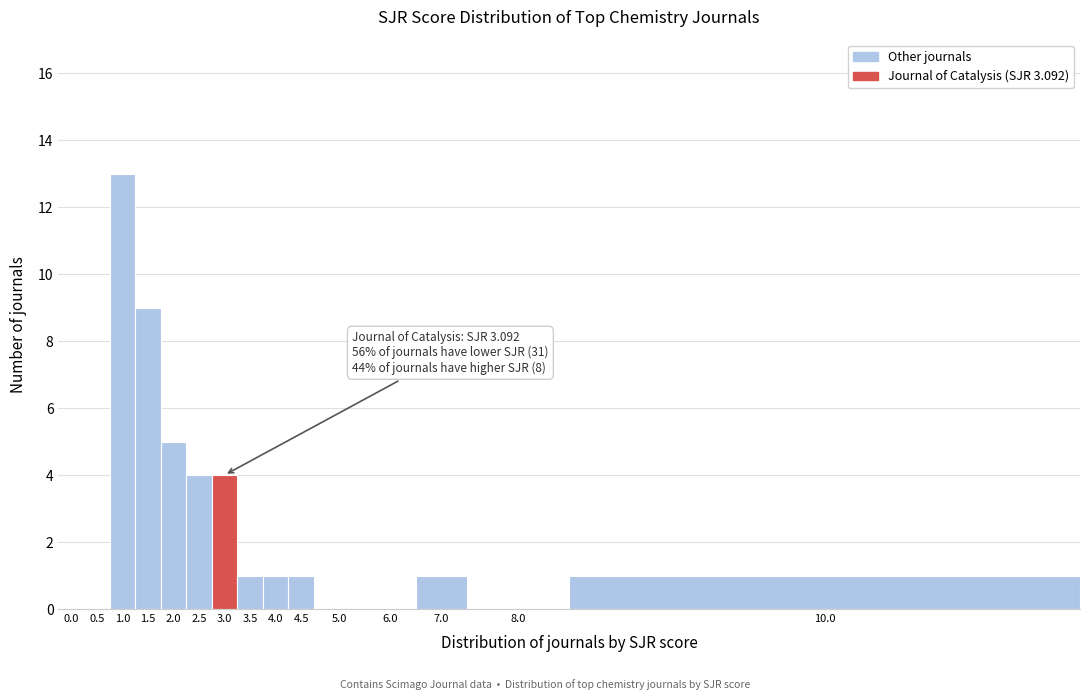

Reading left to right, what are all the values shown in this chart?

0.0=0	0.5=0	1.0=13	1.5=9	2.0=5	2.5=4	3.0=4	3.5=1	4.0=1	4.5=1	5.0=0	6.0=0	7.0=1	8.0=0	10.0=1